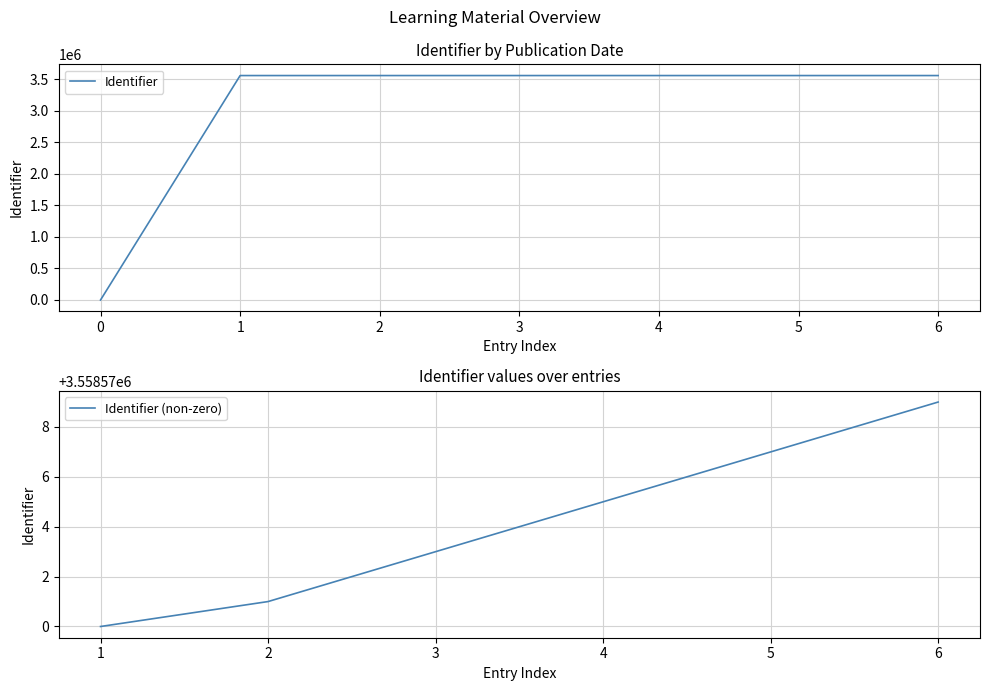

How many lines are shown in the chart?

1